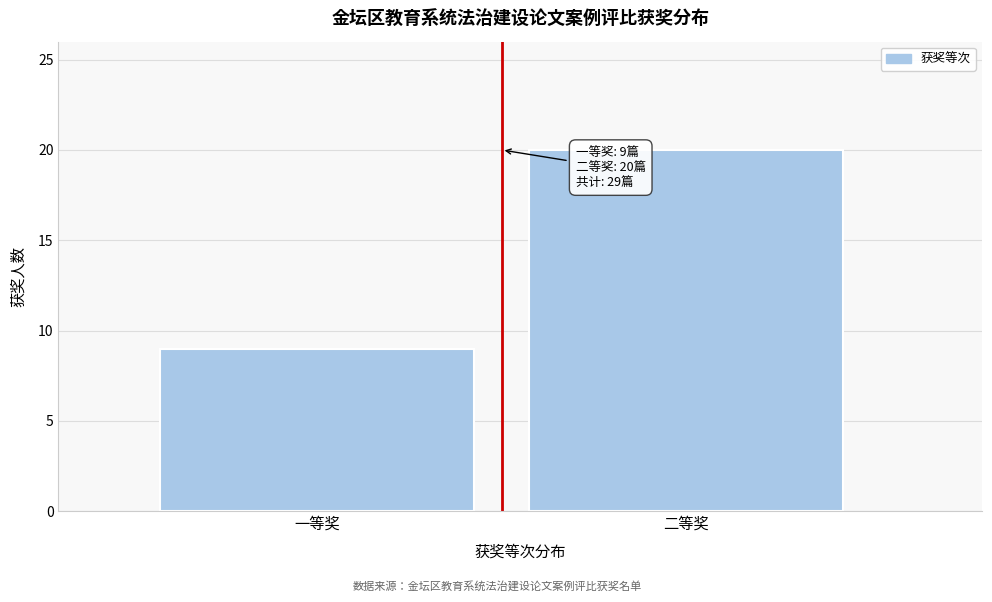

Reading left to right, transcribe all the data shown in this chart.

9	20